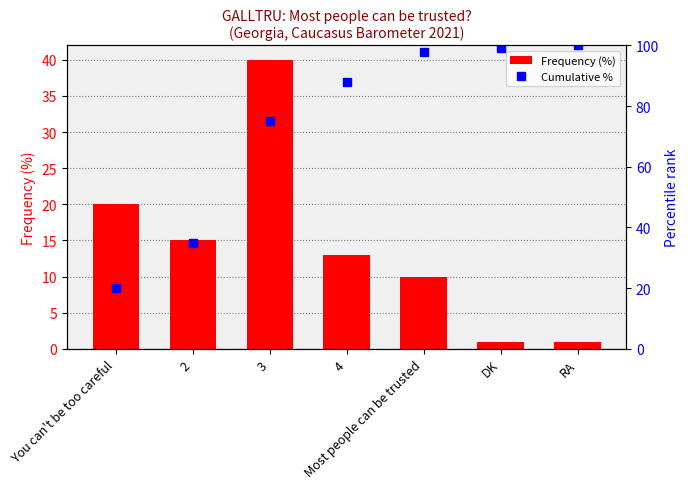

At which category does the chart reach its minimum across all series?

DK